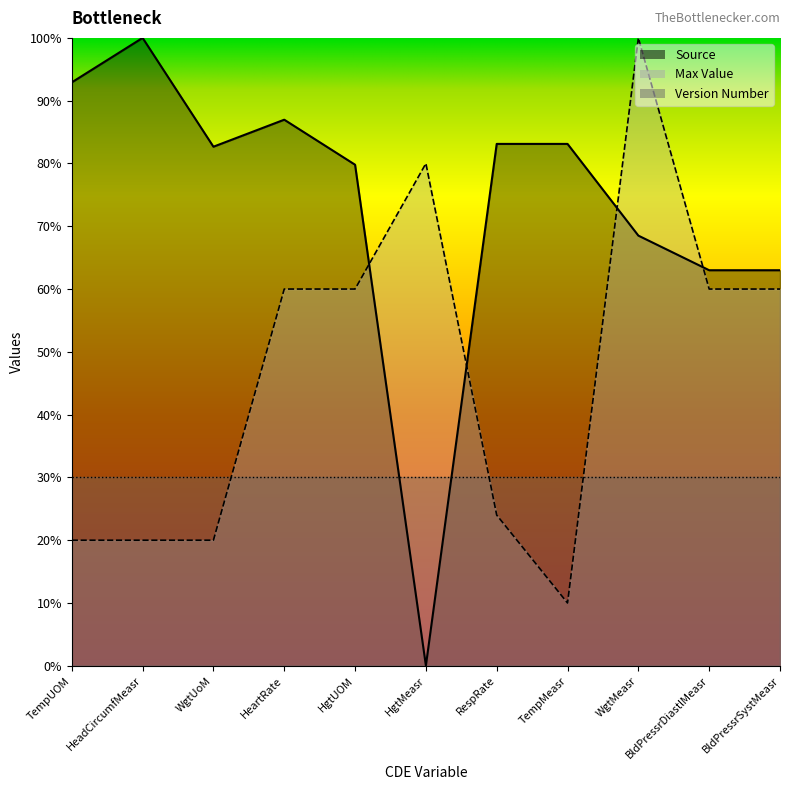

Between which two adjacent categories do Max Value and Source first intersect?

HgtUOM and HgtMeasr